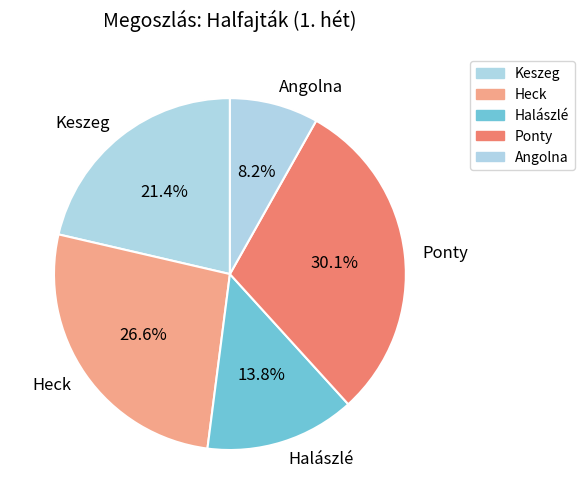

True or false: Ponty accounts for 30% of the total.

True